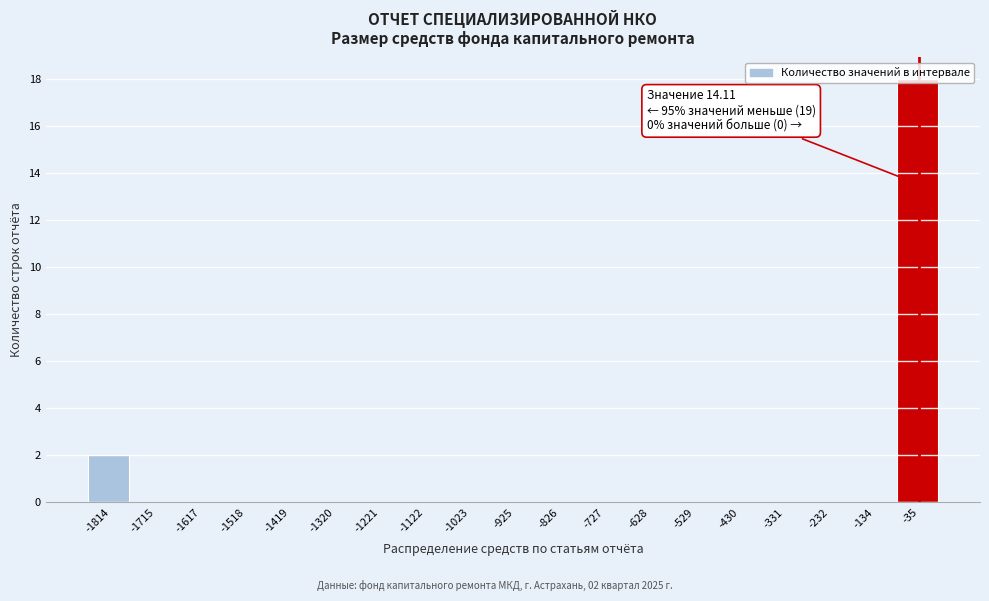

Where is the data nearest to the value 9?

-1814